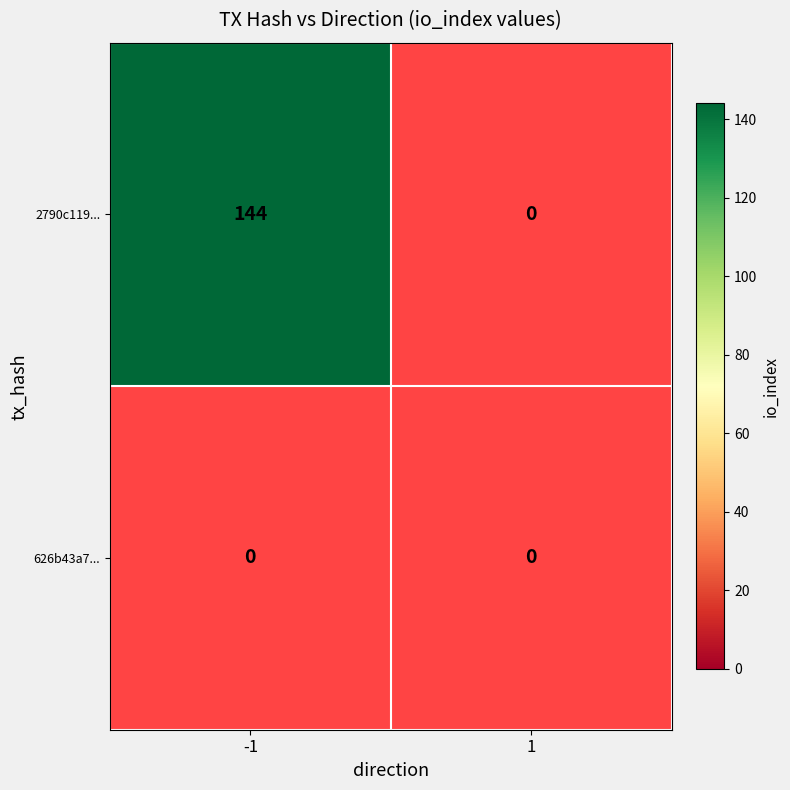

What is the greatest value displayed?

144